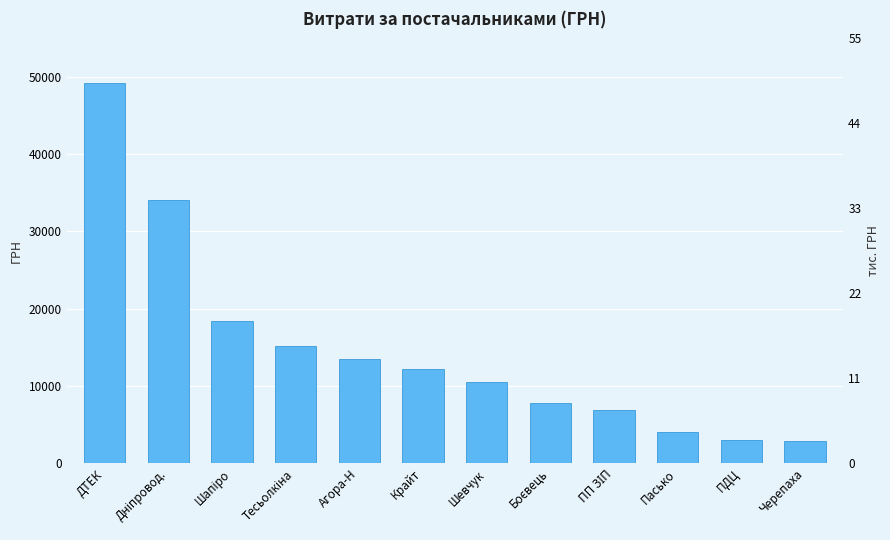

How many bars are there in total?

12